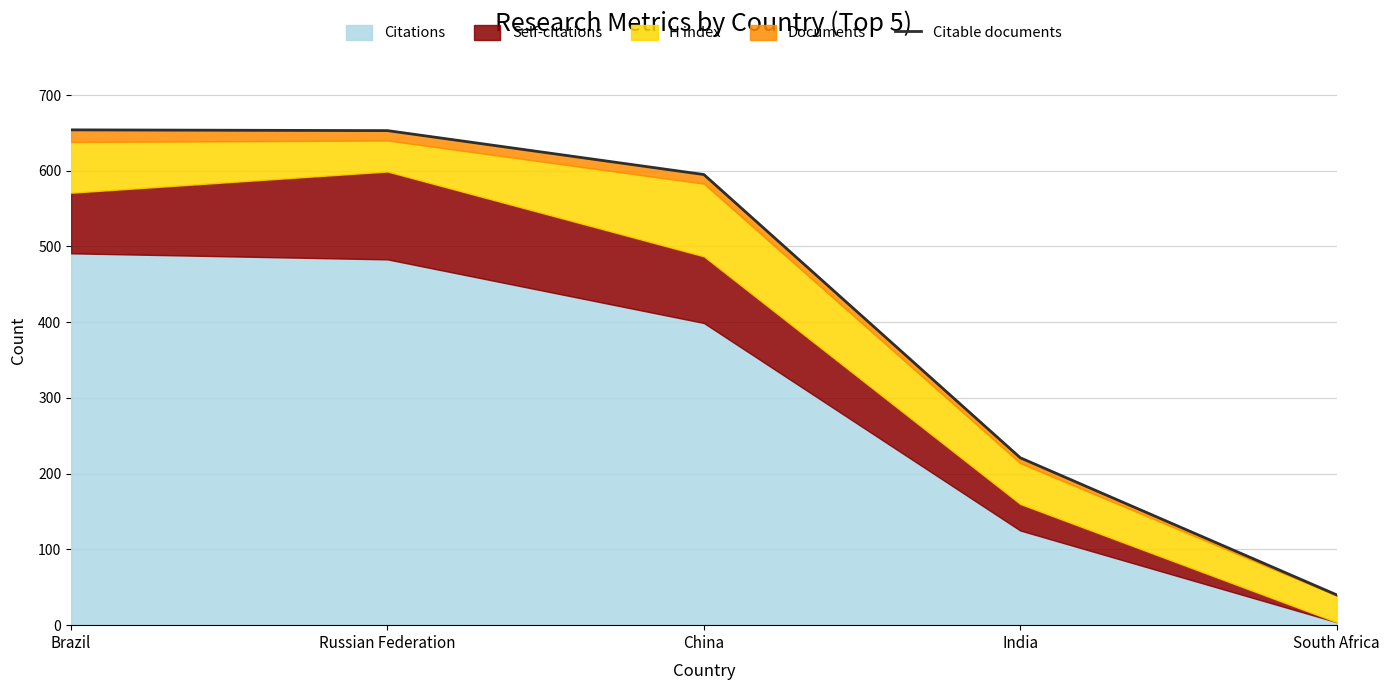

Reading left to right, transcribe all the data shown in this chart.

Brazil=654	Russian Federation=653	China=595	India=221	South Africa=40